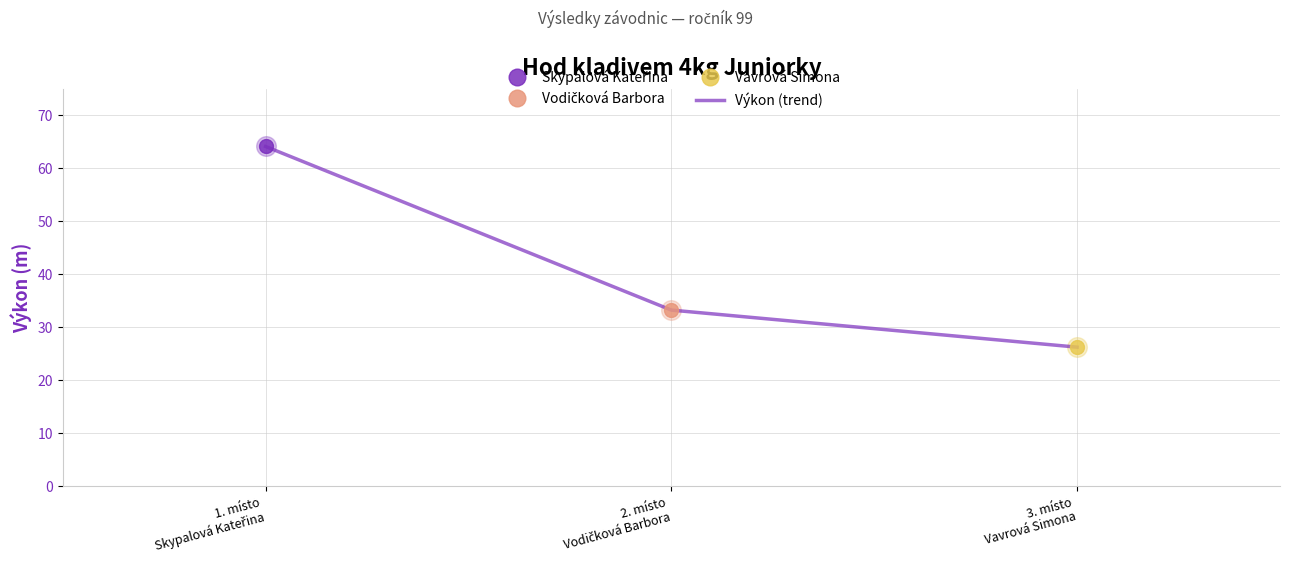

What is the change in value from 1. místo
Skypalová Kateřina to 3. místo
Vavrová Simona?

-37.9